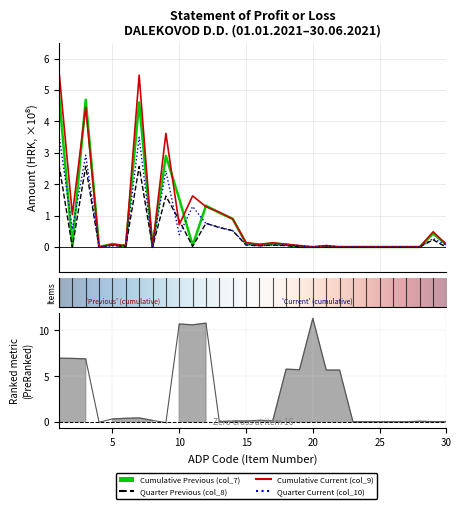

How many data points in Quarter Current (col_10) are above 0?

20